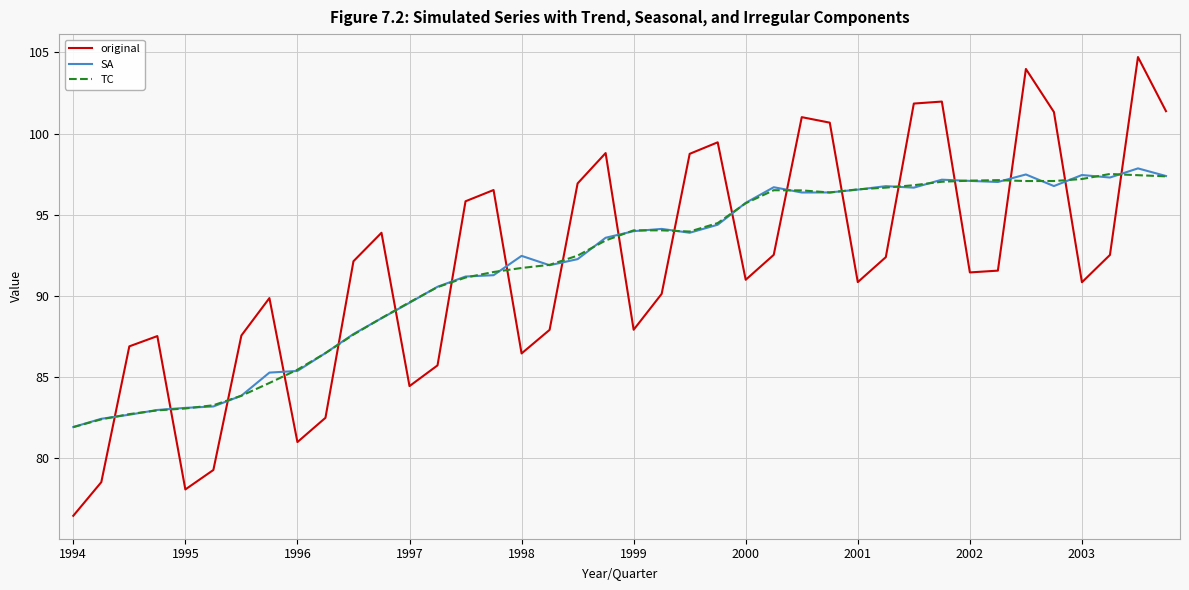

What is the highest value of the original series?

104.7